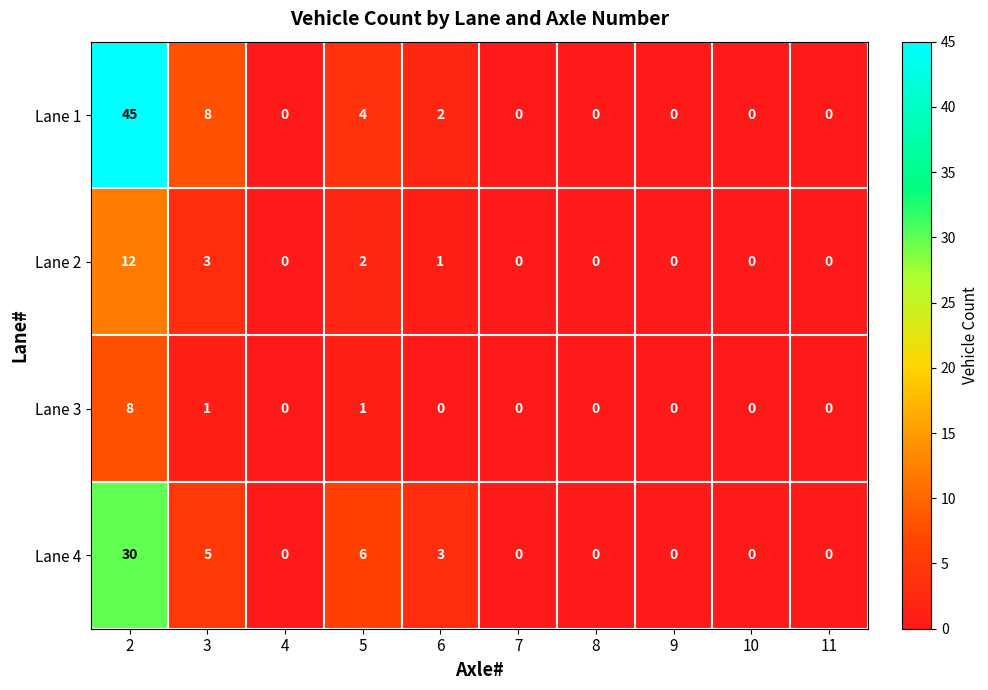

Count the number of data series in this chart.

4